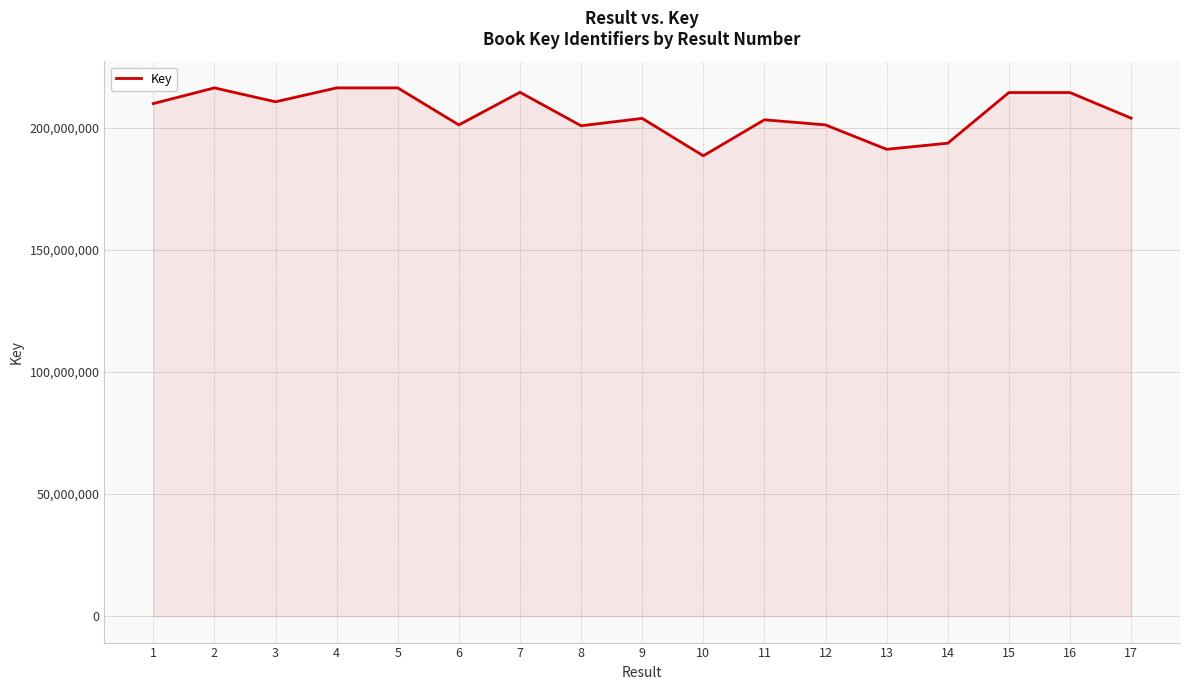

Between 11 and 10, which is larger?

11